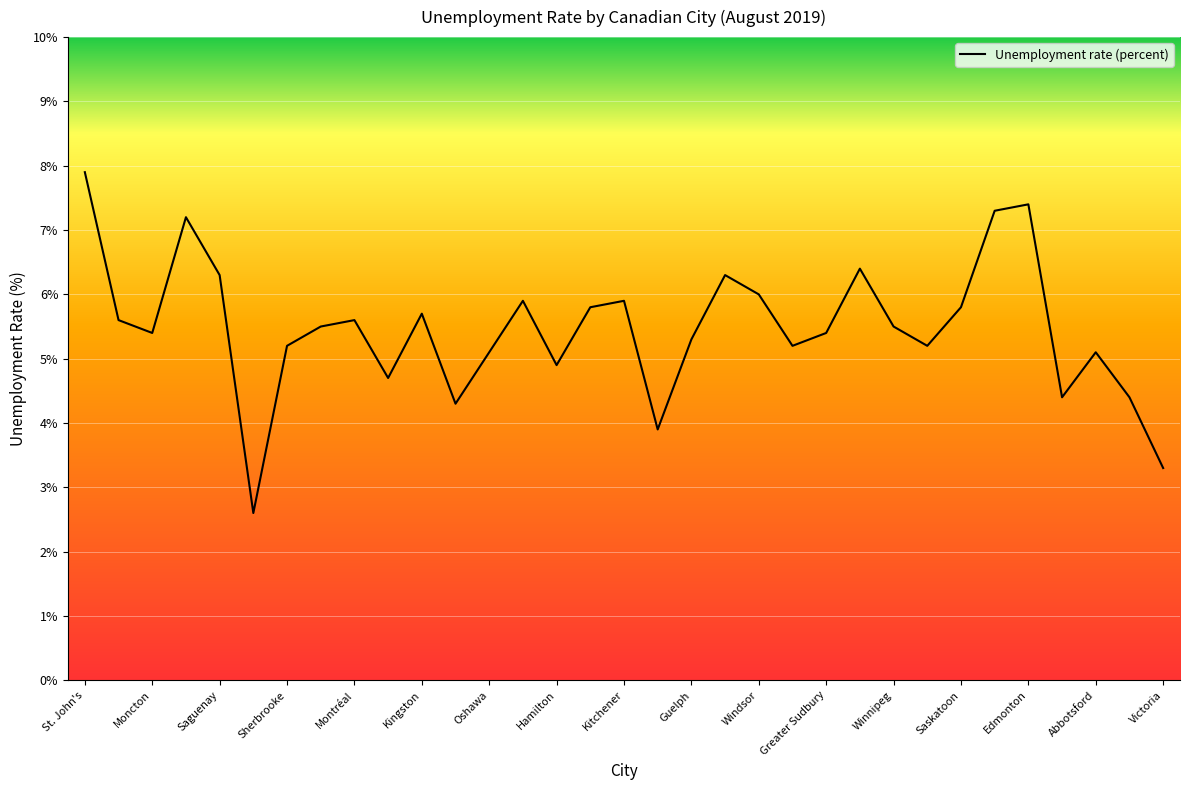

What is the maximum value shown in the chart?

7.9